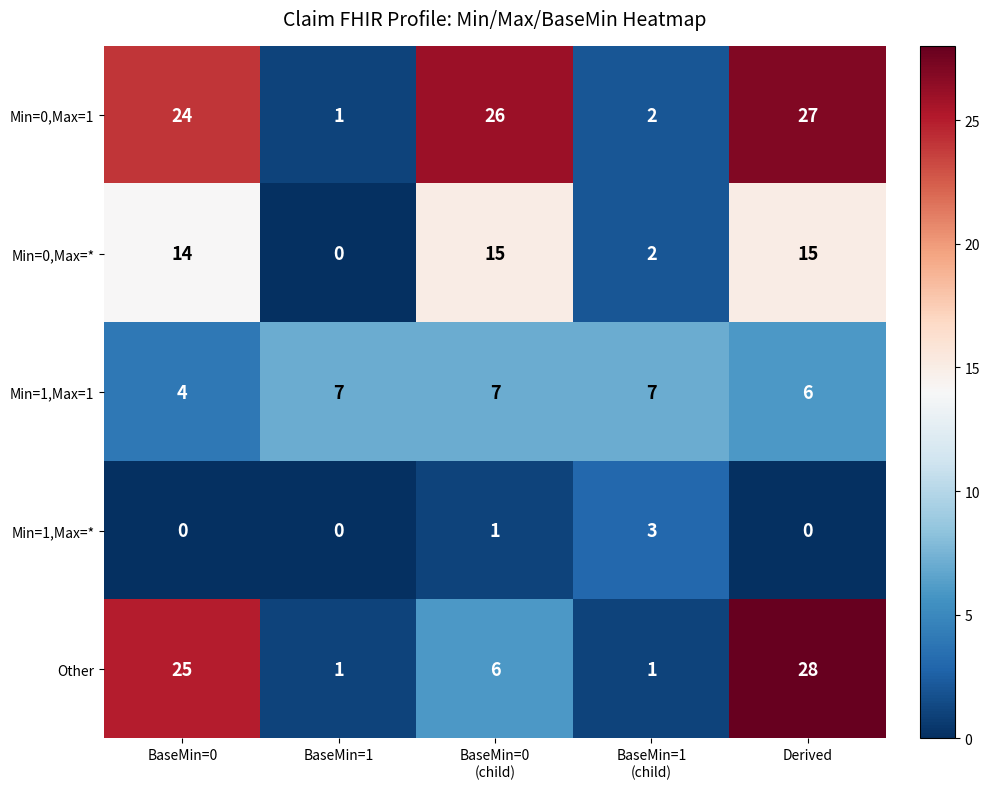

What is the maximum value shown in the chart?

28